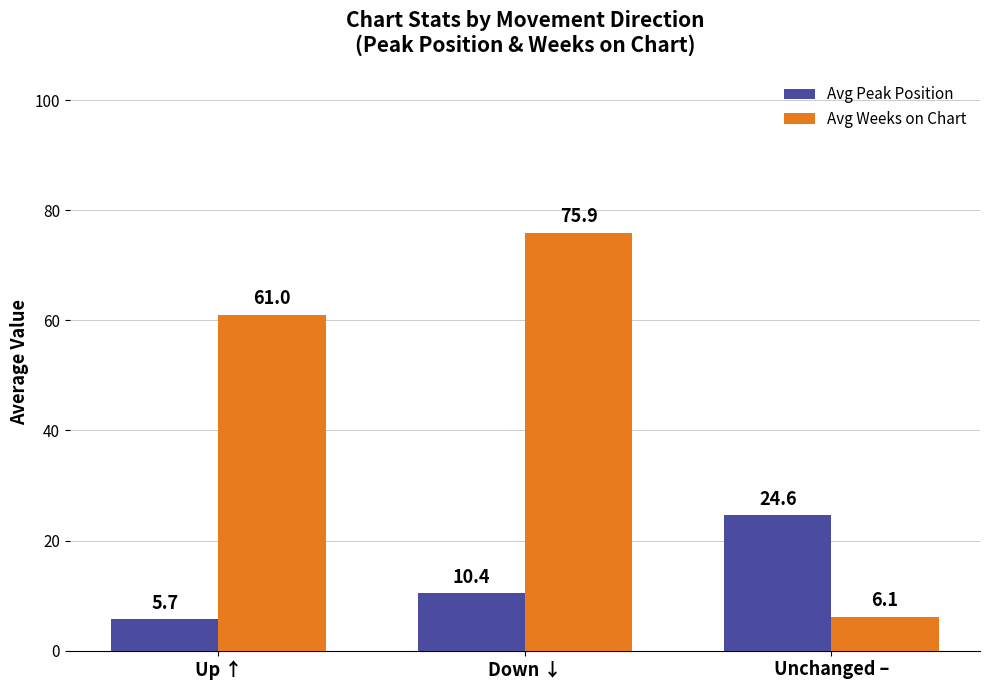

List the series in order of their peak value, highest first.

Avg Weeks on Chart, Avg Peak Position